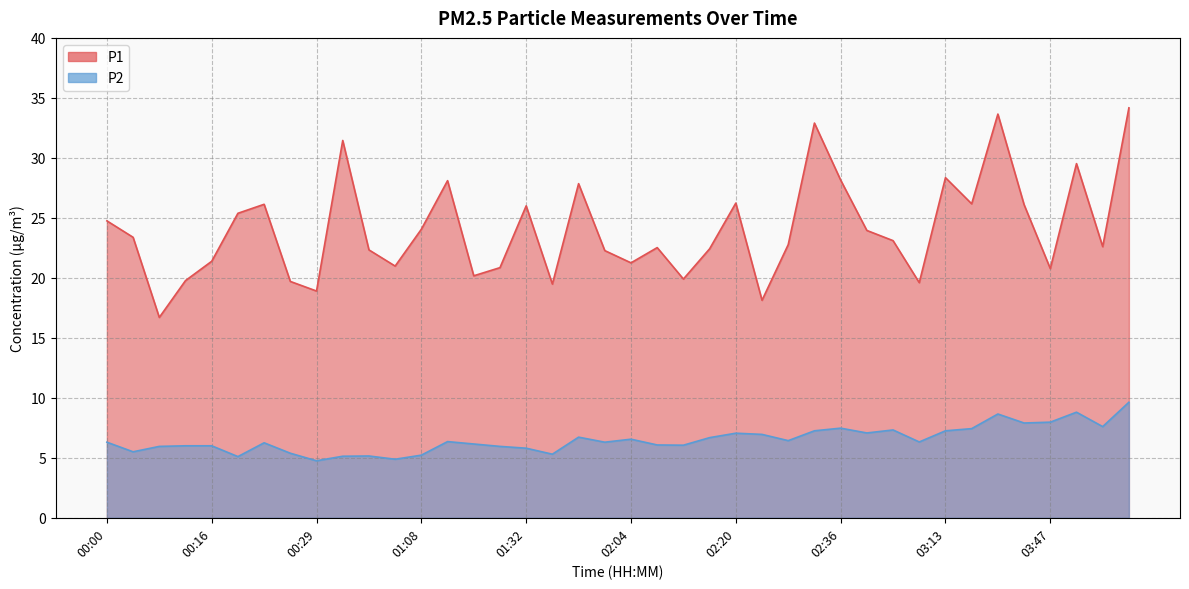

List the series in order of their peak value, highest first.

P1, P2